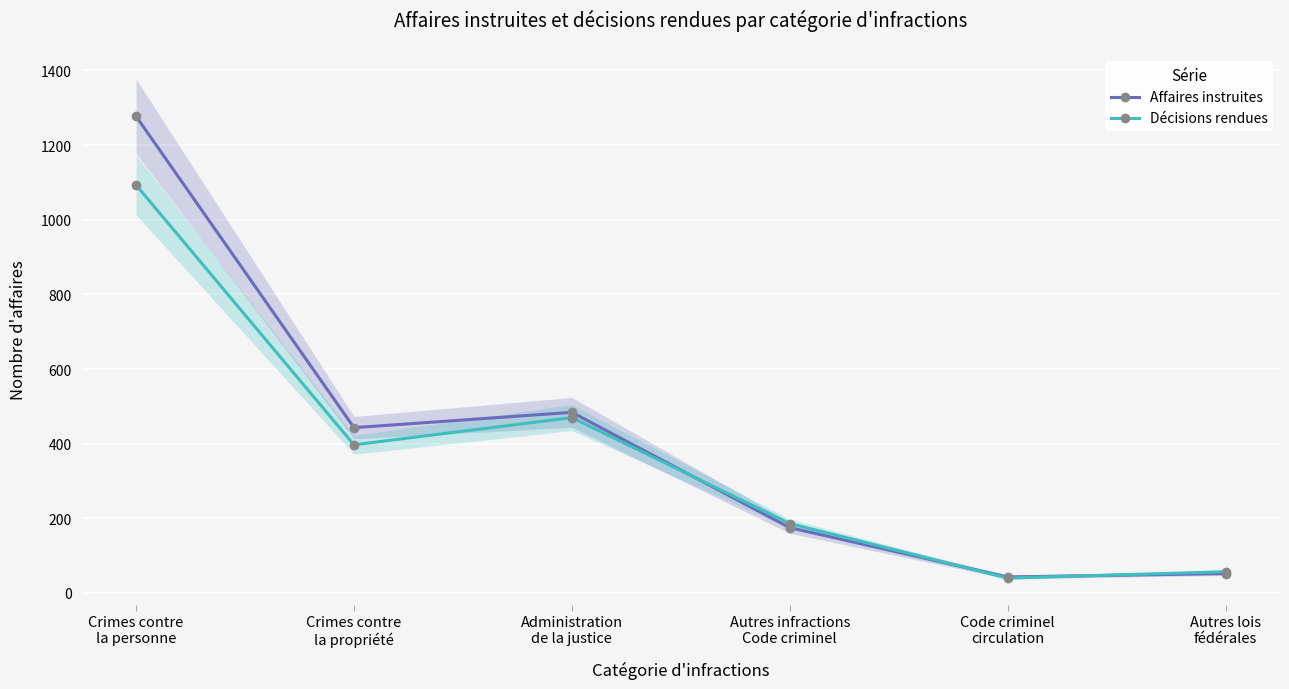

List the series in order of their overall mean, highest first.

Affaires instruites, Décisions rendues